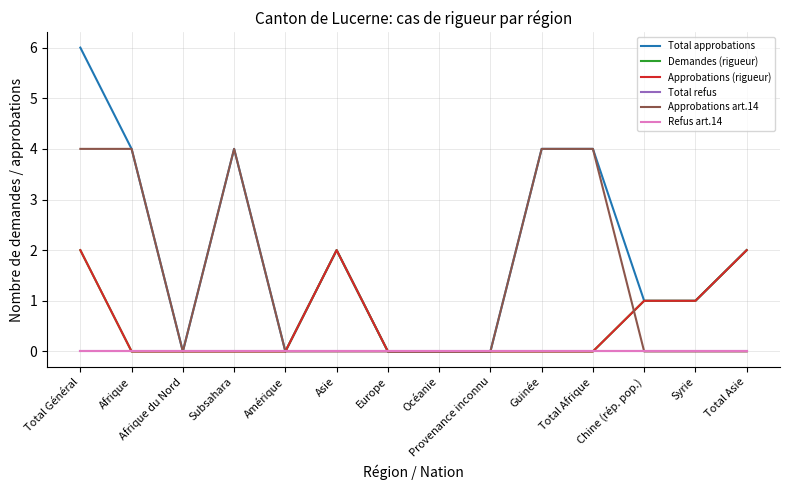

Which series ends up on top after the final intersection of Approbations art.14 and Approbations (rigueur)?

Approbations (rigueur)